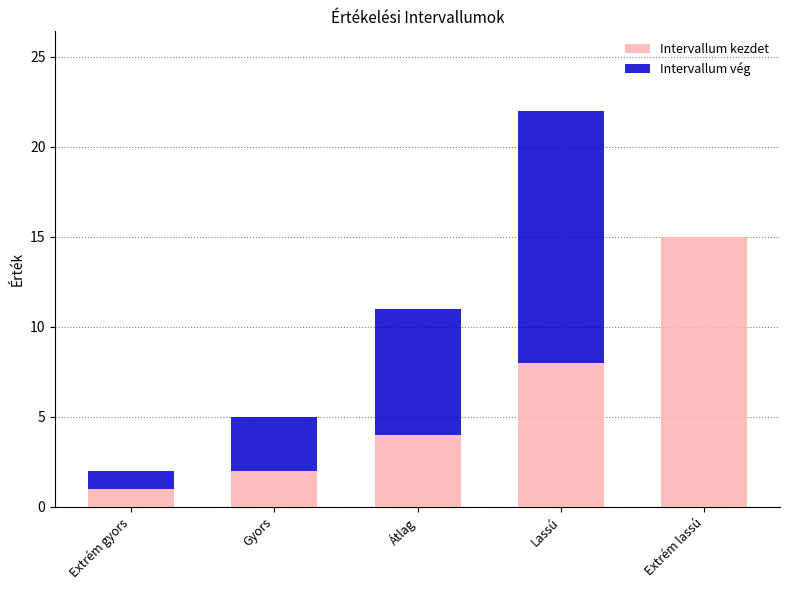

How many distinct data groups are displayed?

2